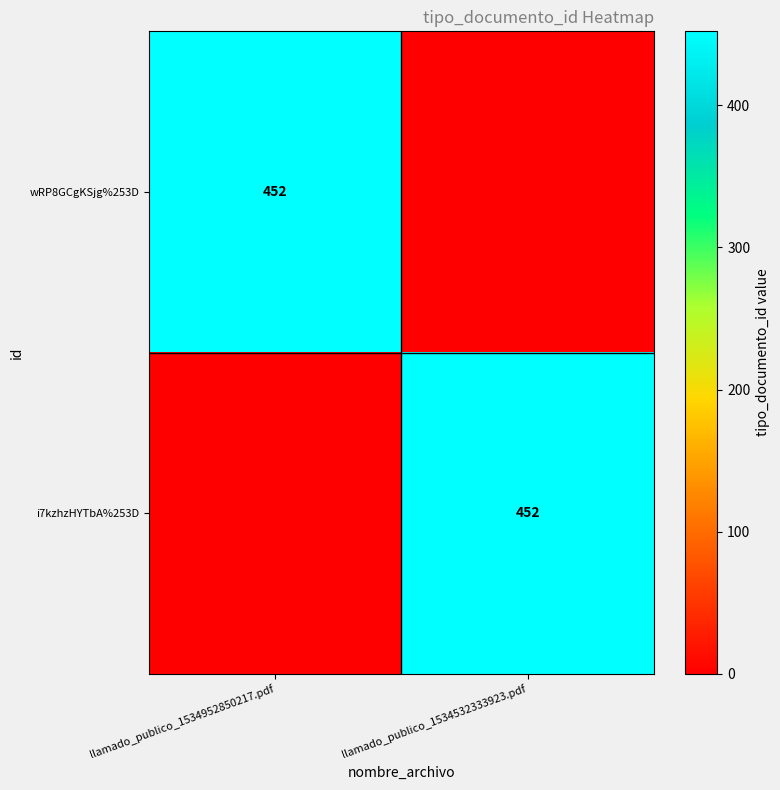

The i7kzhzHYTbA%253D series shows 596 at llamado_publico_1534532333923.pdf. True or false?

False